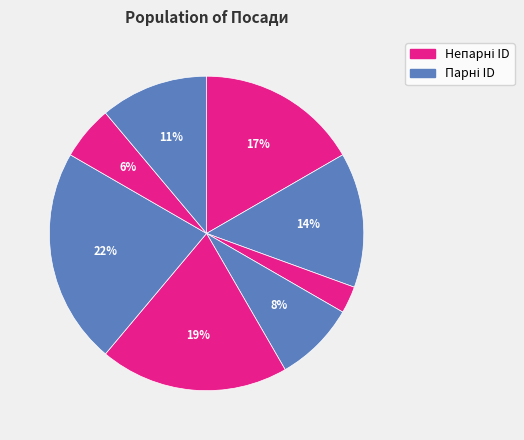

How many slices are in this pie chart?

8